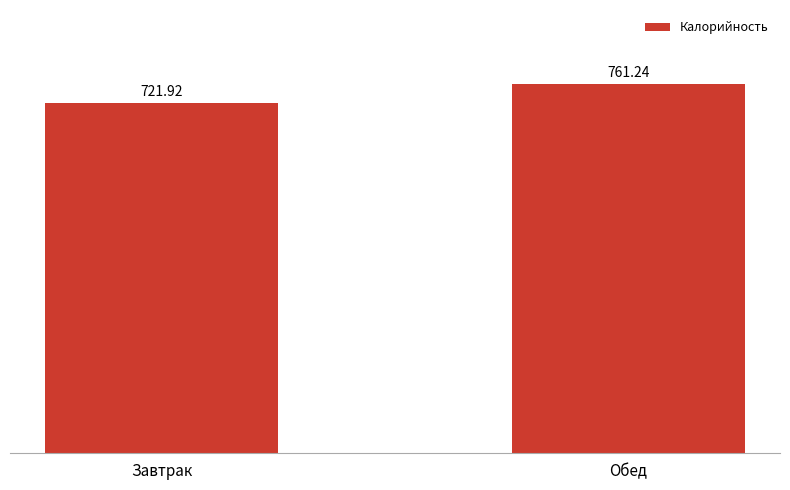

What is the sum of all values?

1483.2